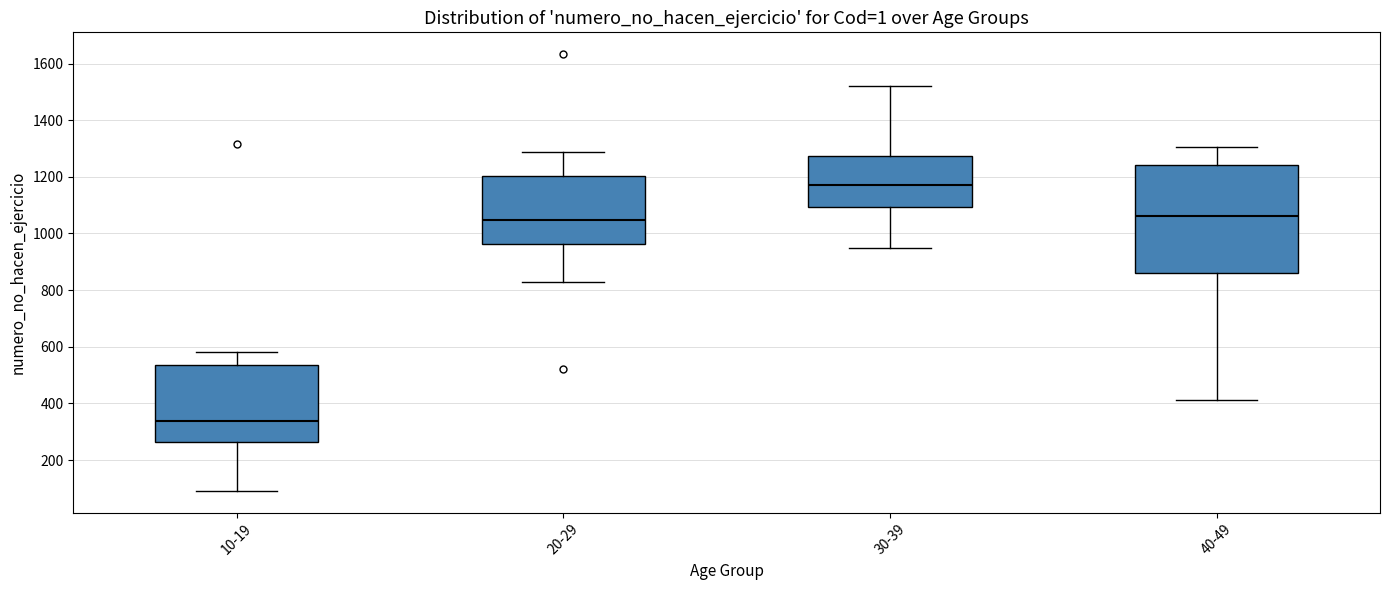

Which box's median line is the lowest?

10-19